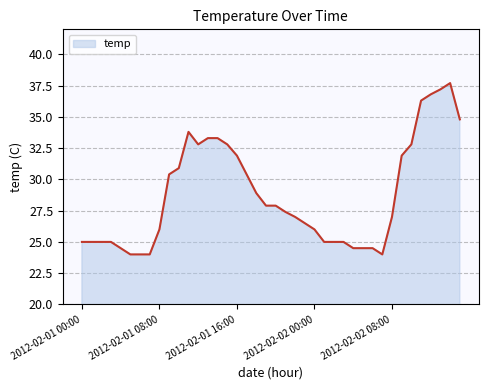

What is the difference between the maximum and minimum values?

13.7